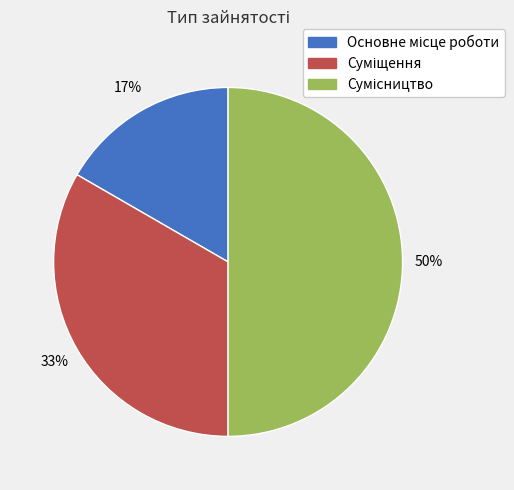

To the nearest percent, what is the difference between the largest and smallest slice percentages?

33%